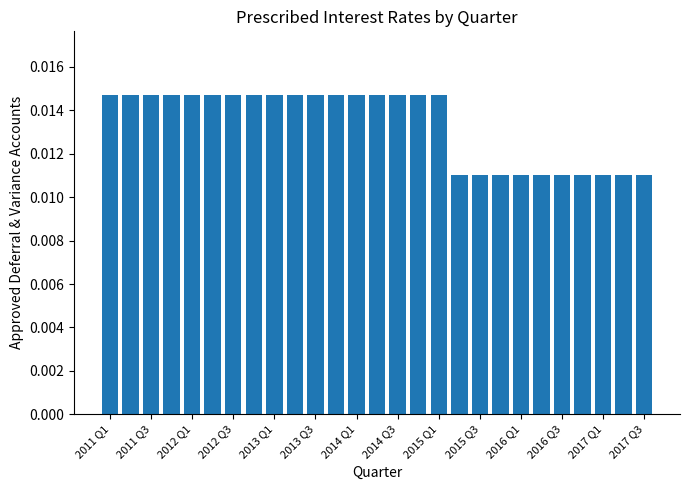

What is the sum of all values?

0.4